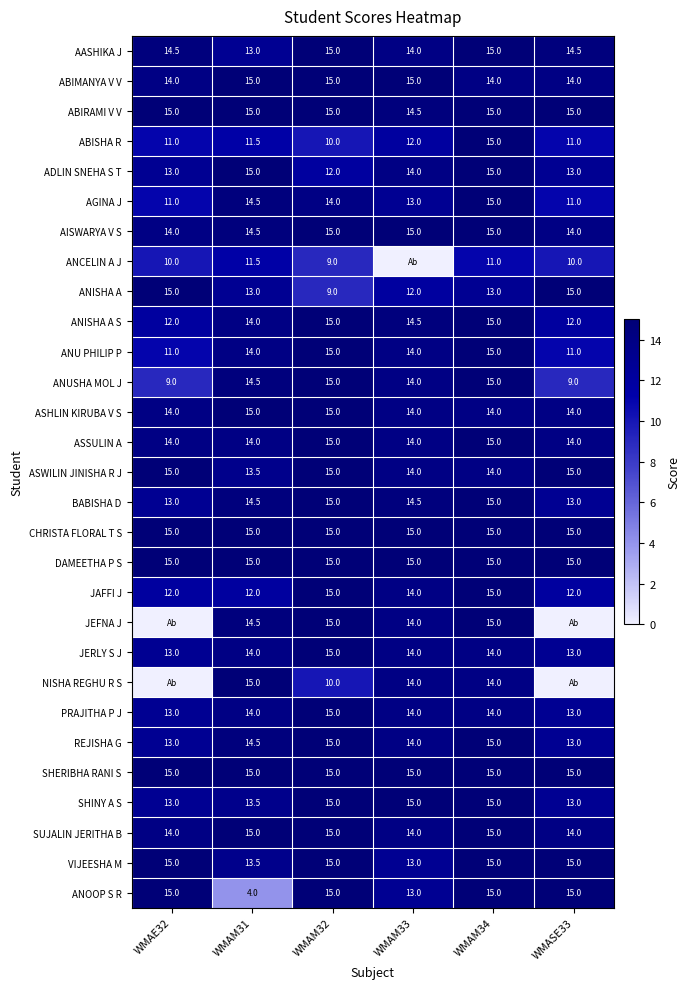

What value does the ASHLIN KIRUBA V S series have at WMAM32?

15.0